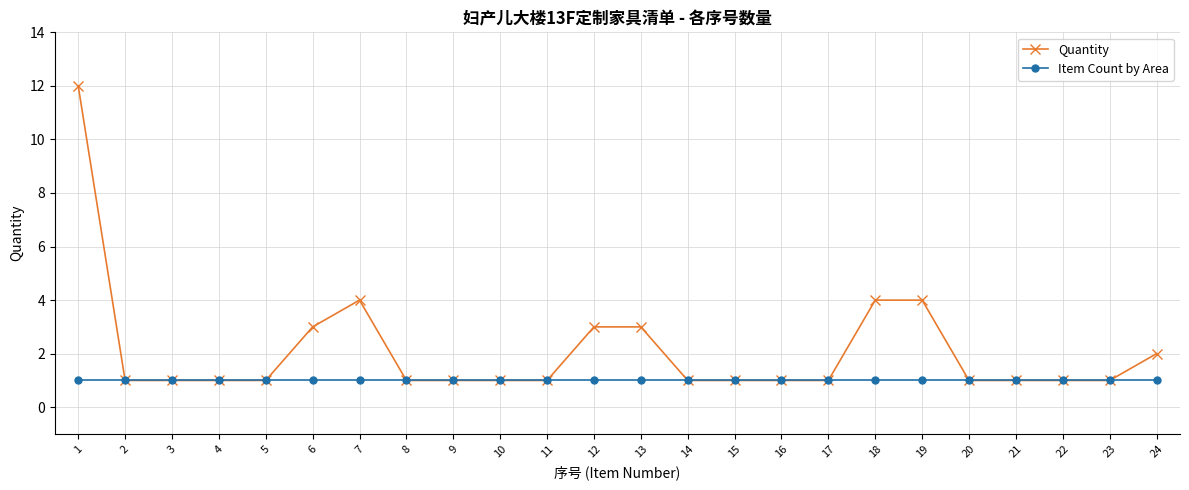

How many lines are shown in the chart?

2